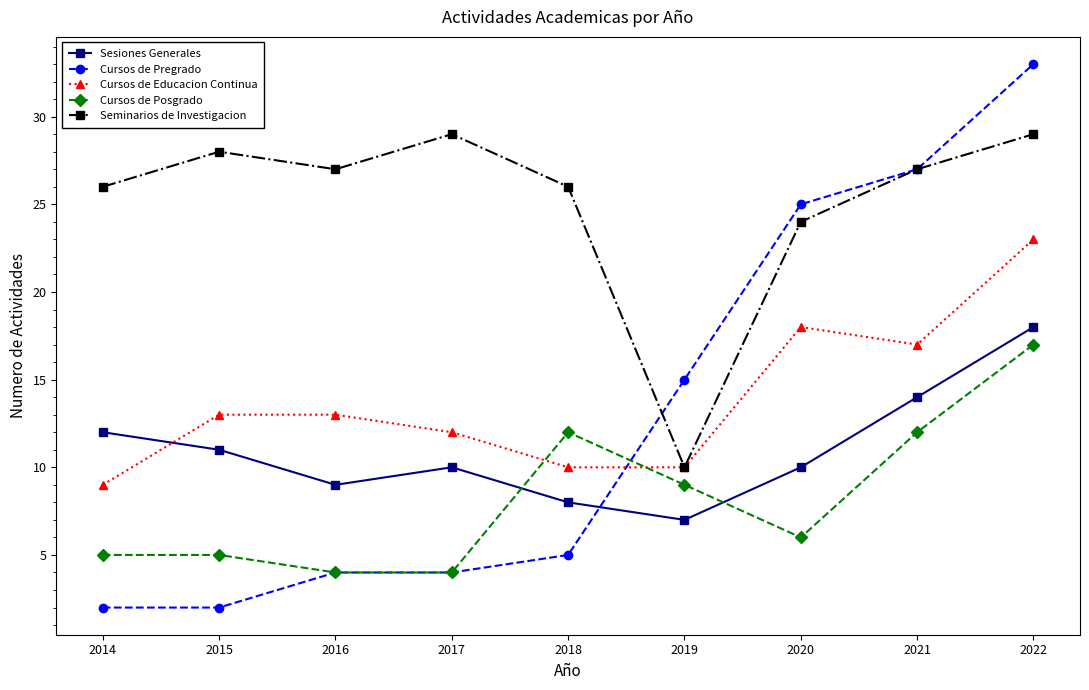

True or false: Cursos de Educacion Continua has a value of 10 at 2018.

True